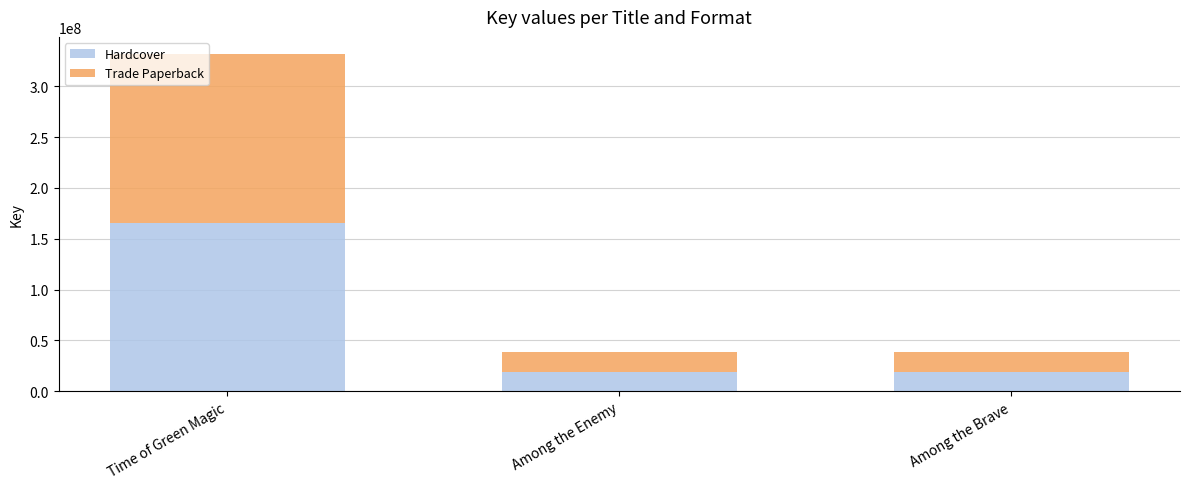

True or false: Hardcover has a value of 19295472 at Among the Brave.

True